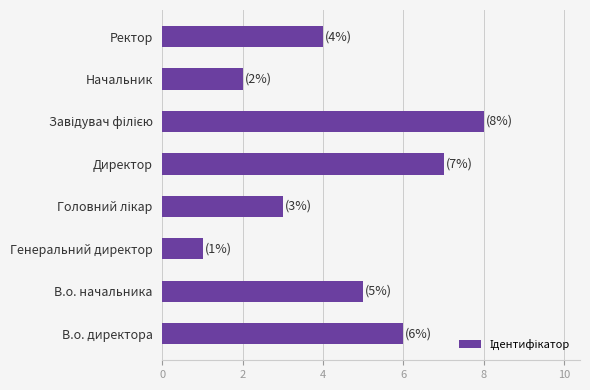

Between В.о. начальника and Ректор, which is larger?

В.о. начальника